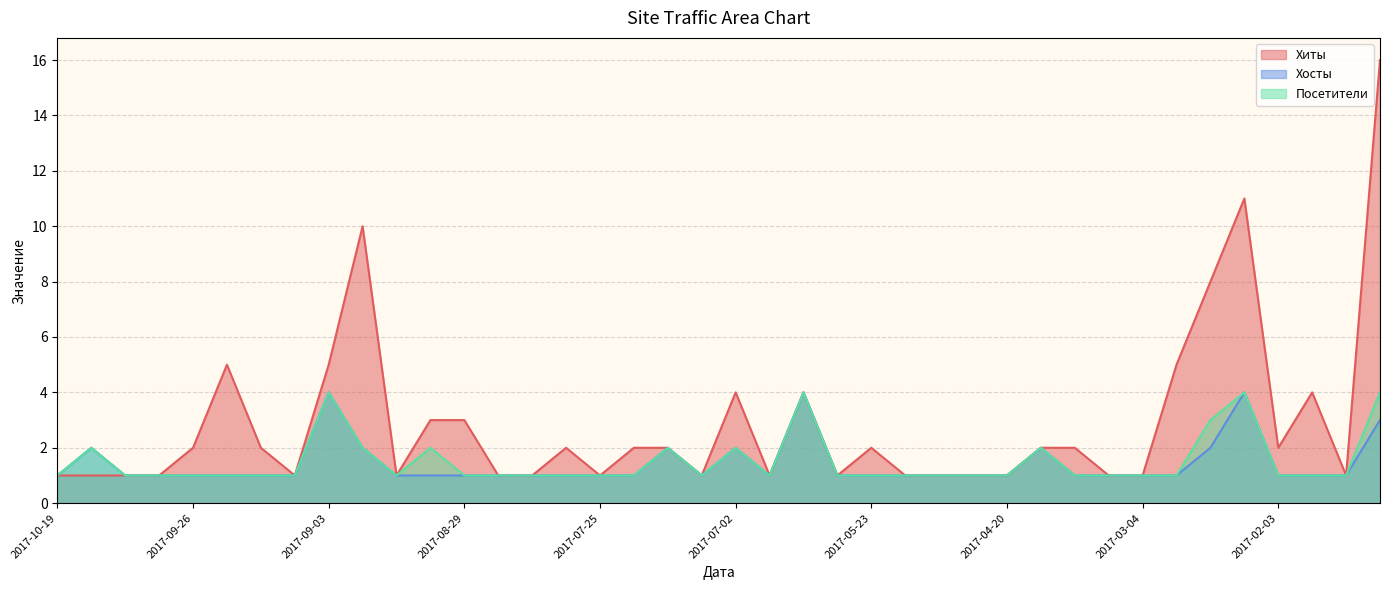

Is the value of Посетители at 2017-09-26 greater than the value of Хиты at 2017-03-04?

No